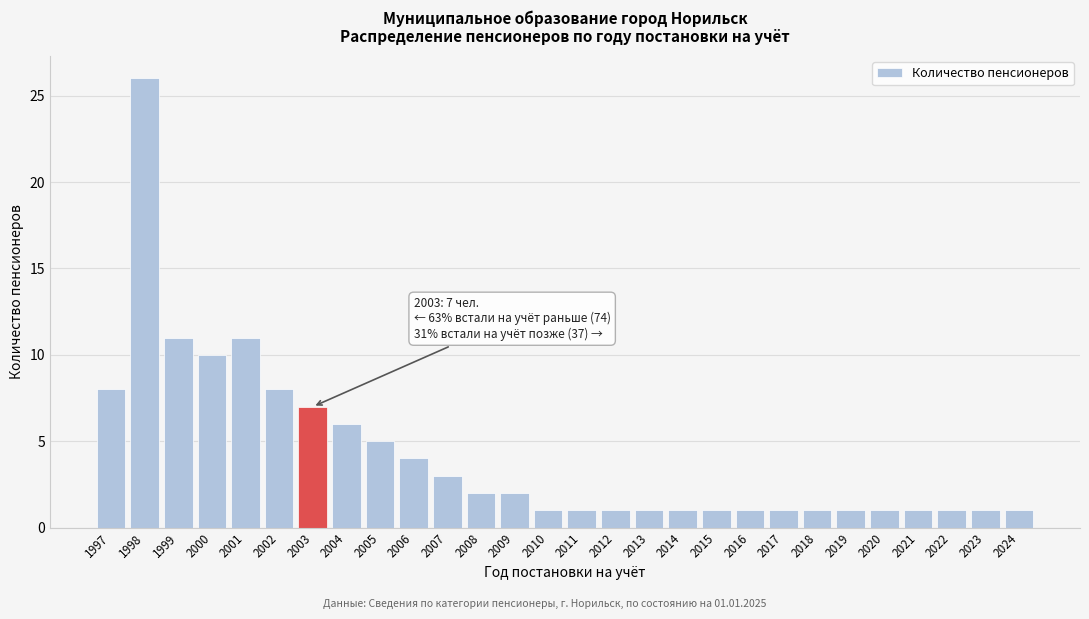

Reading right to left, list all the values displayed in this chart.

2024=1	2023=1	2022=1	2021=1	2020=1	2019=1	2018=1	2017=1	2016=1	2015=1	2014=1	2013=1	2012=1	2011=1	2010=1	2009=2	2008=2	2007=3	2006=4	2005=5	2004=6	2003=7	2002=8	2001=11	2000=10	1999=11	1998=26	1997=8